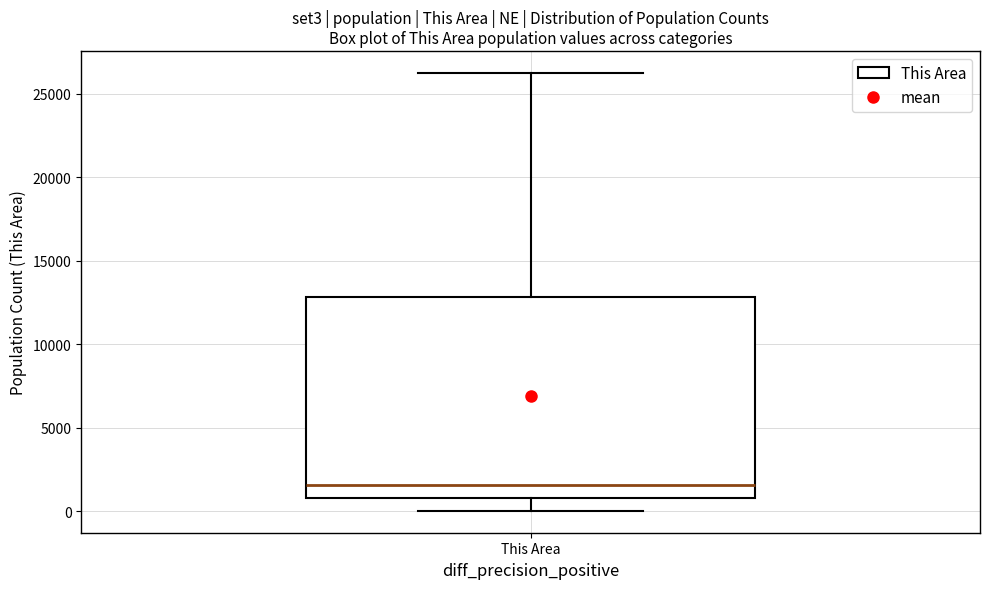

Transcribe this box plot: give where the median line is, the range the box spans, and where the two whiskers end, as read against the y-axis. The values are not printed on the chart, so give them approximately, as read against the axis.

median 1500, box 1000 to 13000, whiskers 0 to 26000